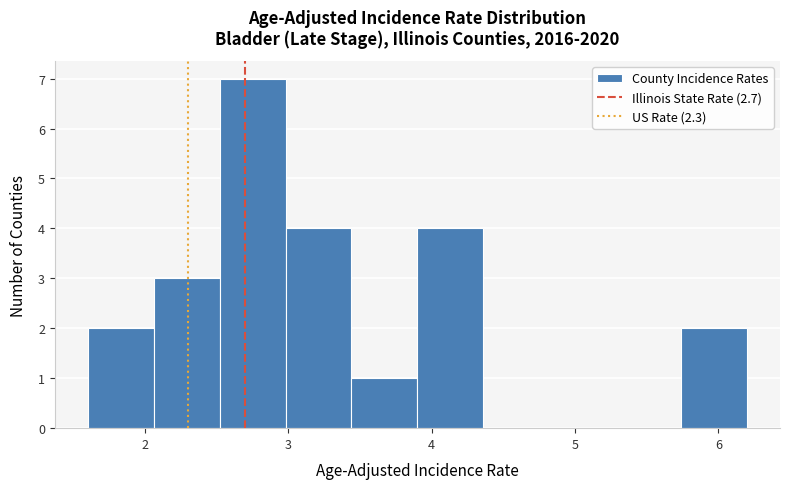

Reading left to right, list every bar in this chart as the range it spans on the x-axis followed by its height. Neither the bar edges nor the heights are printed on the chart, so give them approximately, as read against the axes.

1.60 to 2.06: 2
2.06 to 2.52: 3
2.52 to 2.98: 7
2.98 to 3.44: 4
3.44 to 3.90: 1
3.90 to 4.36: 4
4.36 to 4.82: 0
4.82 to 5.28: 0
5.28 to 5.74: 0
5.74 to 6.20: 2